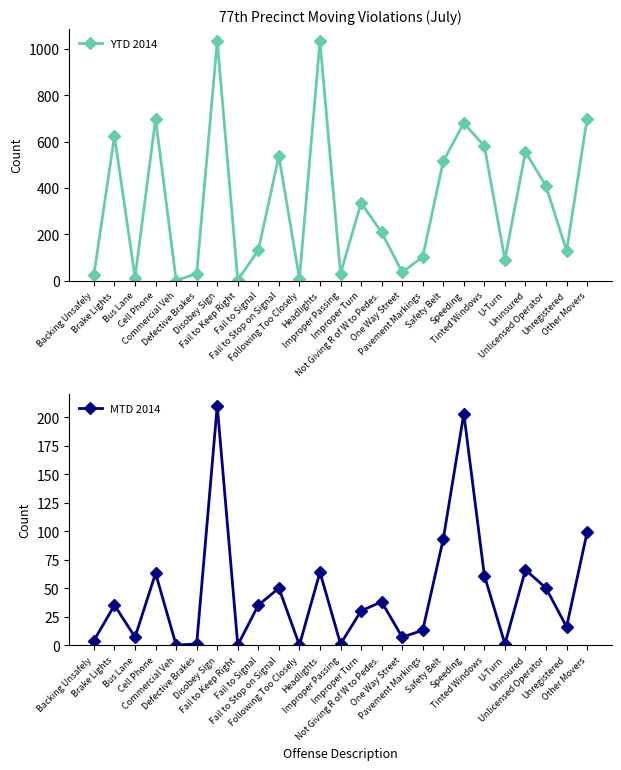

Which series has the largest total across all categories?

YTD 2014